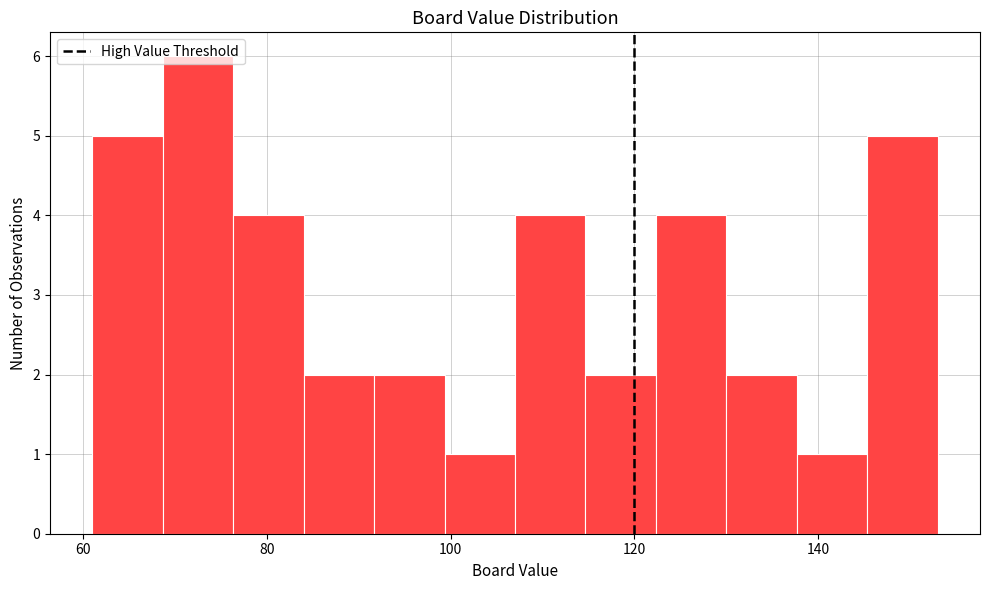

Around what value on the x-axis is the tallest bar? Give the approximate position of its centre, as read against the axis.

72